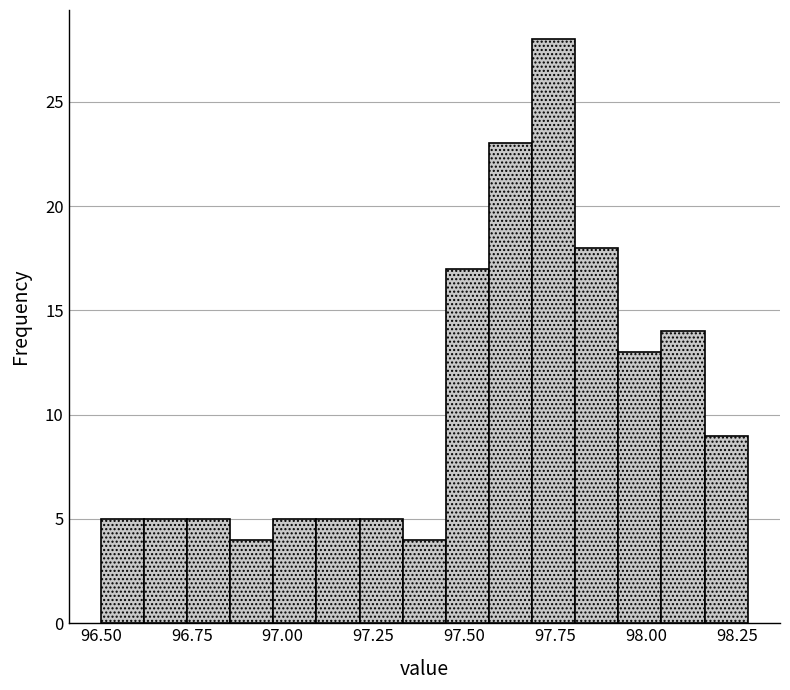

Around what value on the x-axis is the tallest bar? Give the approximate position of its centre, as read against the axis.

97.75